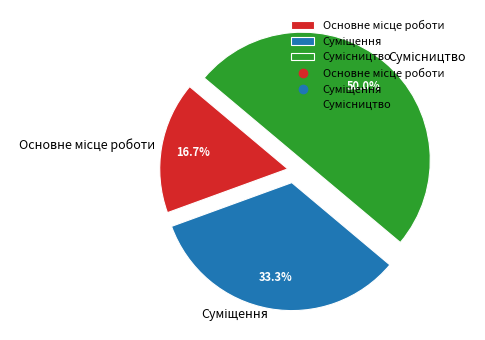

Rank the categories by value from highest to lowest.

Сумісництво, Суміщення, Основне місце роботи